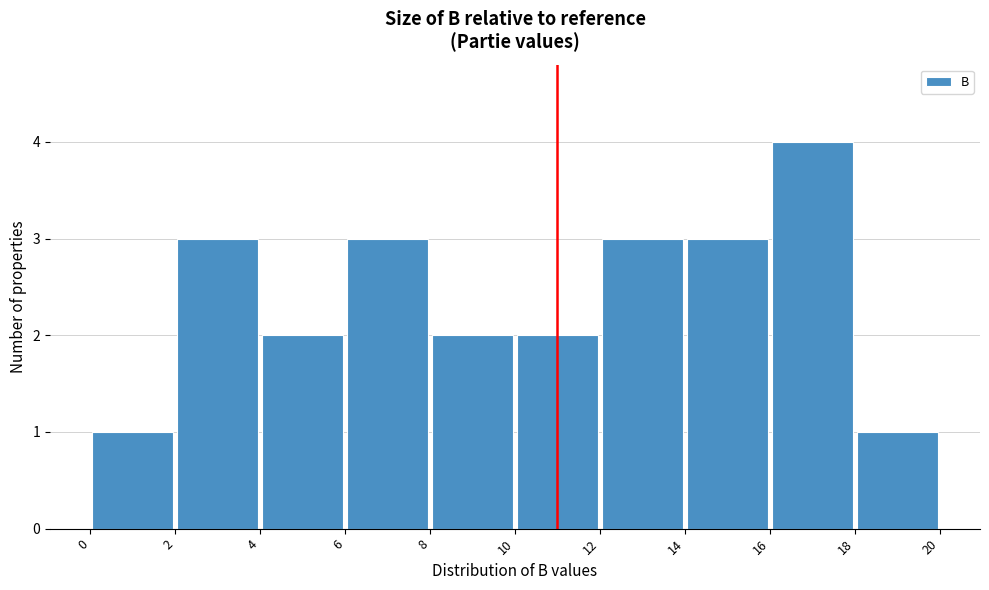

Reading left to right, list every bar in this chart as the range it spans on the x-axis followed by its height. The values are not printed on the chart, so give them approximately, as read against the axis.

0 to 2: 1
2 to 4: 3
4 to 6: 2
6 to 8: 3
8 to 10: 2
10 to 12: 2
12 to 14: 3
14 to 16: 3
16 to 18: 4
18 to 20: 1